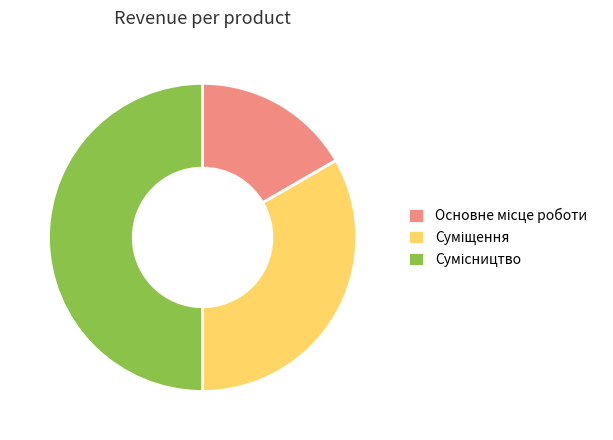

What is the smallest slice in the pie chart?

Основне місце роботи